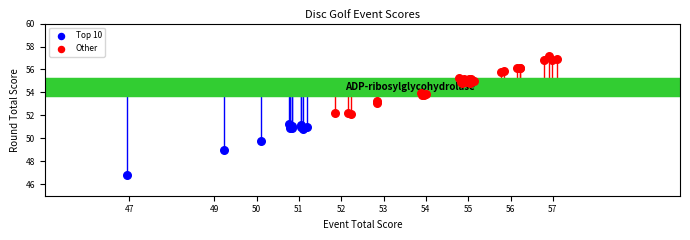

Which series reaches the maximum Y coordinate?

Other